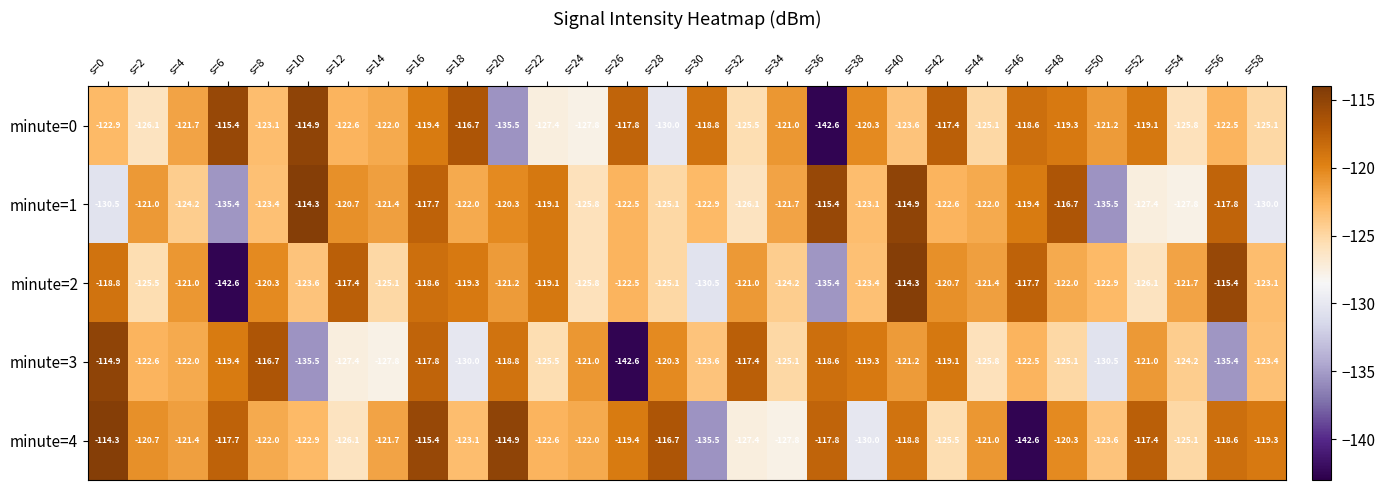

What is the greatest value displayed?

-114.3